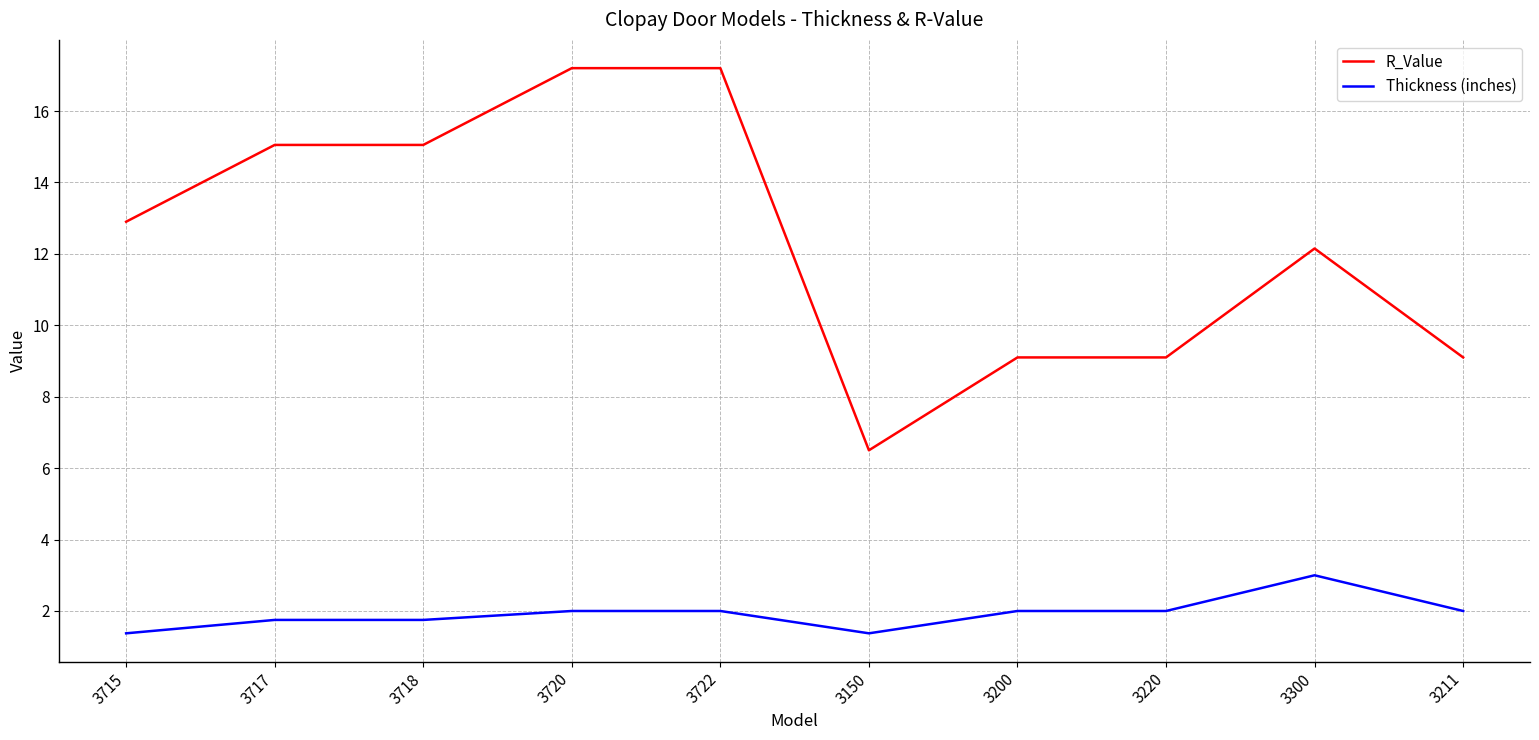

True or false: R_Value and Thickness (inches) cross at least once.

False